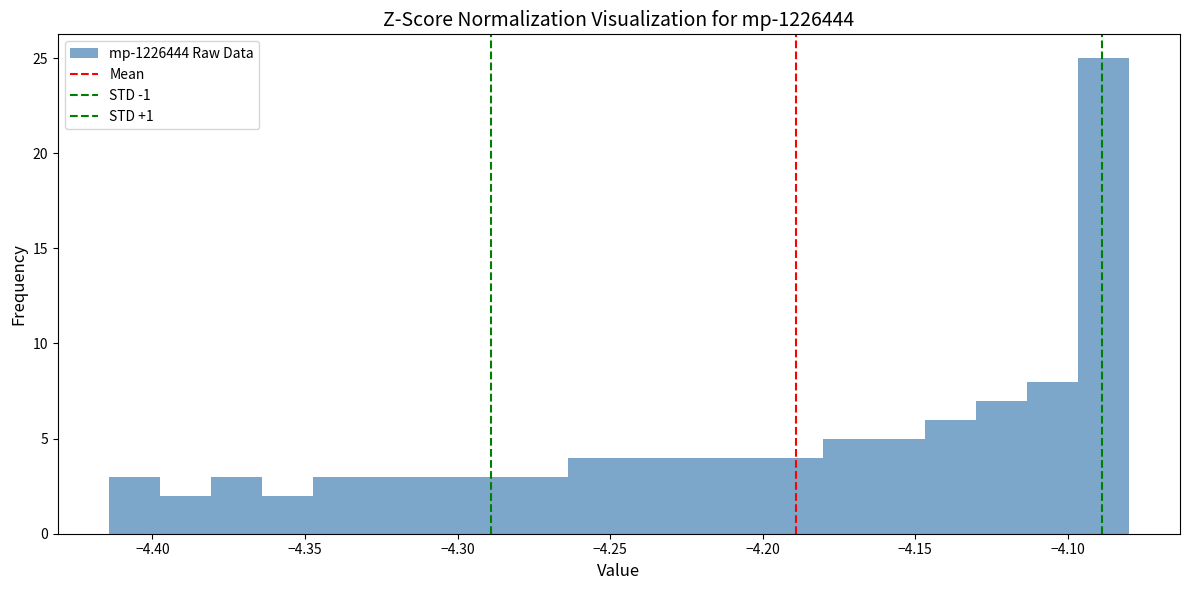

Around what value on the x-axis is the tallest bar? Give the approximate position of its centre, as read against the axis.

-4.090